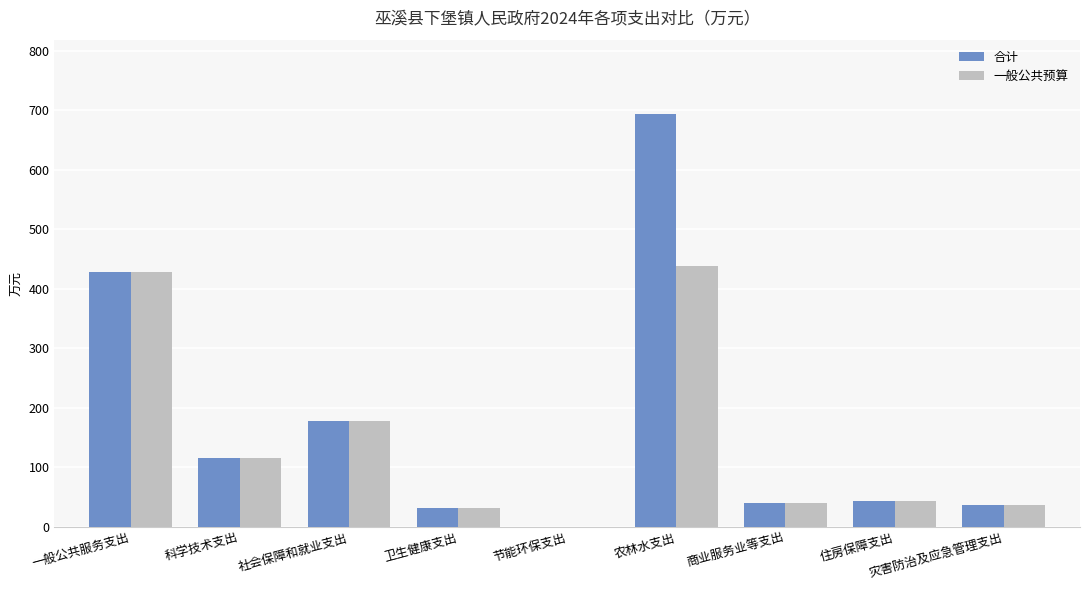

What are all the series names shown in the legend?

合计, 一般公共预算